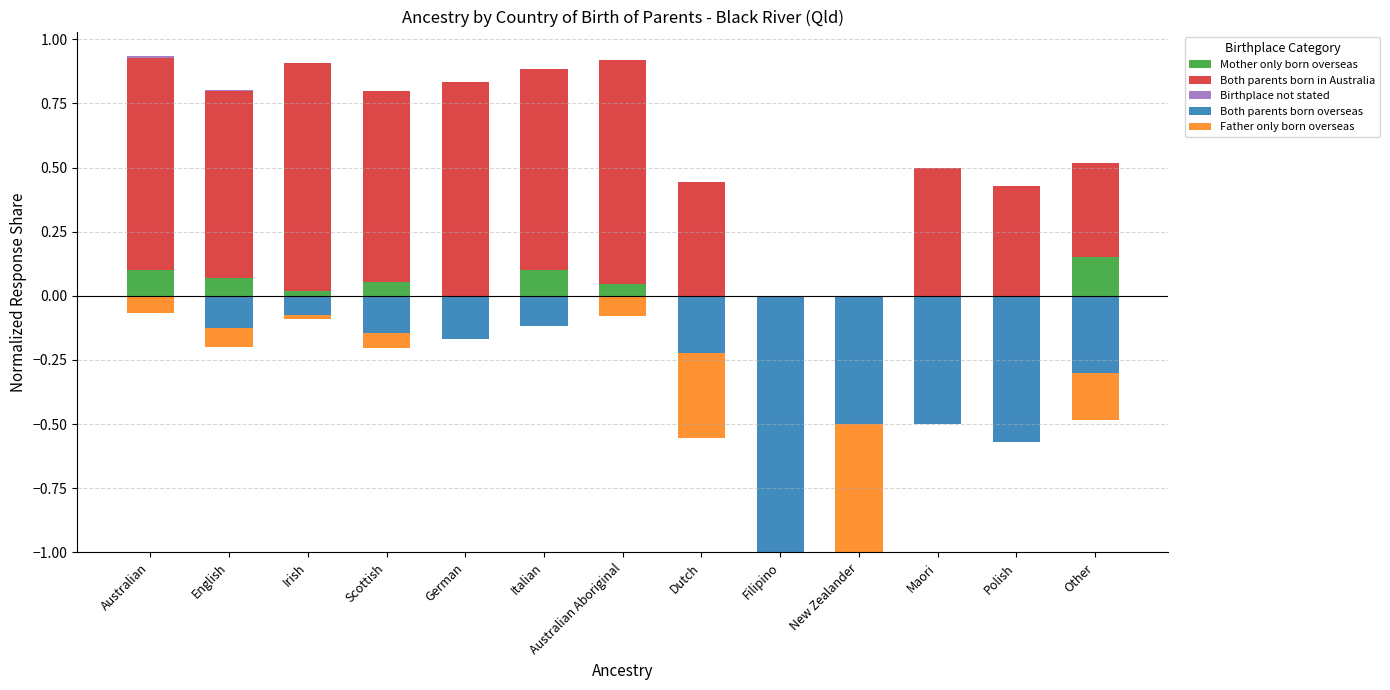

Reading left to right, extract all data points from this chart.

Mother only born overseas: Australian=0.1	English=0.1	Irish=0.0	Scottish=0.1	German=0.0	Italian=0.1	Australian Aboriginal=0.0	Dutch=0.0	Filipino=0.0	New Zealander=0.0	Maori=0.0	Polish=0.0	Other=0.1
Both parents born in Australia: Australian=0.8	English=0.7	Irish=0.9	Scottish=0.7	German=0.8	Italian=0.8	Australian Aboriginal=0.9	Dutch=0.4	Filipino=0.0	New Zealander=0.0	Maori=0.5	Polish=0.4	Other=0.4
Birthplace not stated: Australian=0.0	English=0.0	Irish=0.0	Scottish=0.0	German=0.0	Italian=0.0	Australian Aboriginal=0.0	Dutch=0.0	Filipino=0.0	New Zealander=0.0	Maori=0.0	Polish=0.0	Other=0.0
Both parents born overseas: Australian=-0.0	English=-0.1	Irish=-0.1	Scottish=-0.1	German=-0.2	Italian=-0.1	Australian Aboriginal=0.0	Dutch=-0.2	Filipino=-1.0	New Zealander=-0.5	Maori=-0.5	Polish=-0.6	Other=-0.3
Father only born overseas: Australian=-0.1	English=-0.1	Irish=-0.0	Scottish=-0.1	German=0.0	Italian=0.0	Australian Aboriginal=-0.1	Dutch=-0.3	Filipino=0.0	New Zealander=-0.5	Maori=0.0	Polish=0.0	Other=-0.2